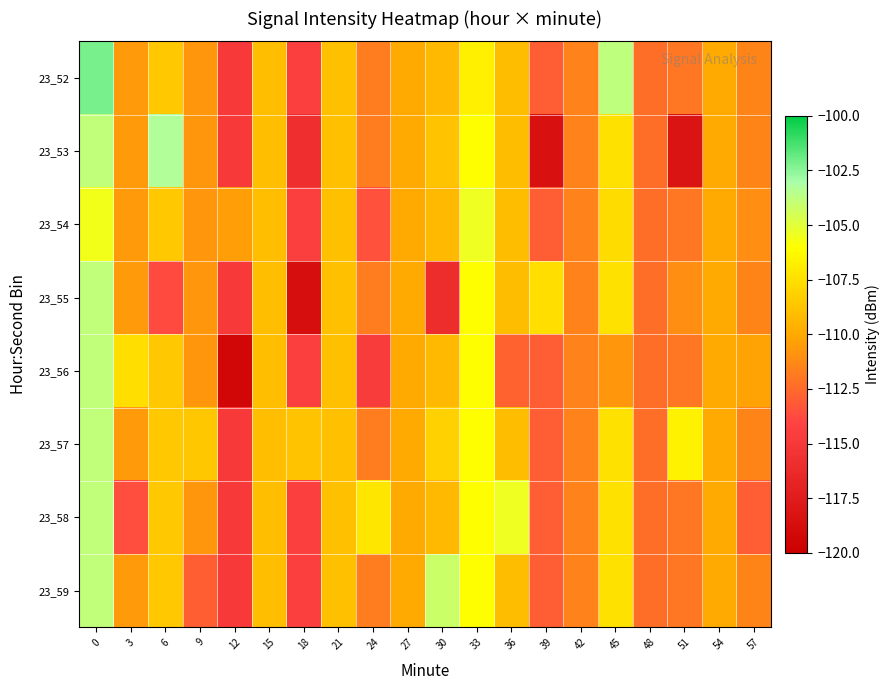

Reading left to right, list all the values displayed in this chart.

23_52: 0=-102.2	3=-110.6	6=-108.5	9=-110.8	12=-114.9	15=-109.0	18=-114.5	21=-108.9	24=-111.8	27=-110.0	30=-109.3	33=-106.7	36=-109.1	39=-113.0	42=-111.6	45=-103.8	48=-112.3	51=-112.0	54=-110.0	57=-111.5
23_53: 0=-103.9	3=-110.6	6=-103.3	9=-110.8	12=-114.9	15=-109.0	18=-115.9	21=-108.9	24=-111.8	27=-110.0	30=-108.8	33=-106.0	36=-109.1	39=-118.5	42=-111.6	45=-107.4	48=-112.3	51=-118.2	54=-110.0	57=-111.5
23_54: 0=-105.6	3=-110.6	6=-108.5	9=-110.8	12=-110.4	15=-109.0	18=-114.5	21=-108.9	24=-113.5	27=-110.0	30=-109.3	33=-105.4	36=-109.1	39=-113.0	42=-111.6	45=-107.6	48=-112.3	51=-112.0	54=-110.0	57=-111.1
23_55: 0=-103.9	3=-110.6	6=-113.7	9=-110.8	12=-114.9	15=-109.0	18=-118.7	21=-108.9	24=-111.8	27=-110.0	30=-116.0	33=-106.0	36=-109.1	39=-107.6	42=-111.6	45=-107.4	48=-112.3	51=-111.1	54=-110.0	57=-111.5
23_56: 0=-103.9	3=-107.5	6=-108.5	9=-110.8	12=-119.4	15=-109.0	18=-114.5	21=-108.9	24=-114.8	27=-110.0	30=-109.3	33=-106.0	36=-112.8	39=-113.0	42=-111.6	45=-110.7	48=-112.3	51=-112.0	54=-110.0	57=-110.3
23_57: 0=-103.9	3=-110.6	6=-108.5	9=-108.6	12=-114.9	15=-109.0	18=-108.8	21=-108.9	24=-111.8	27=-110.0	30=-108.2	33=-106.0	36=-109.1	39=-113.0	42=-111.6	45=-107.4	48=-112.3	51=-106.6	54=-110.0	57=-111.5
23_58: 0=-103.9	3=-113.6	6=-108.5	9=-110.8	12=-114.9	15=-109.0	18=-114.5	21=-108.9	24=-107.1	27=-110.0	30=-109.3	33=-106.0	36=-105.4	39=-113.0	42=-111.6	45=-107.4	48=-112.3	51=-112.0	54=-110.0	57=-113.0
23_59: 0=-103.9	3=-110.6	6=-108.5	9=-112.9	12=-114.9	15=-109.0	18=-114.5	21=-108.9	24=-111.8	27=-110.0	30=-104.2	33=-106.0	36=-109.1	39=-113.0	42=-111.6	45=-107.4	48=-112.3	51=-112.0	54=-110.0	57=-111.5